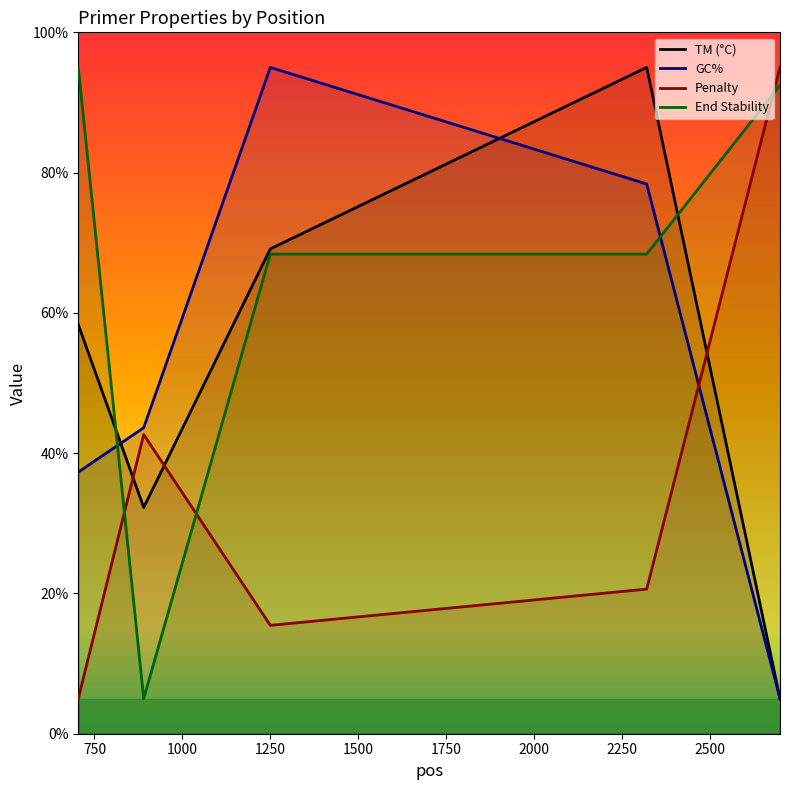

Which series ends up on top after the final intersection of Penalty and TM (°C)?

Penalty